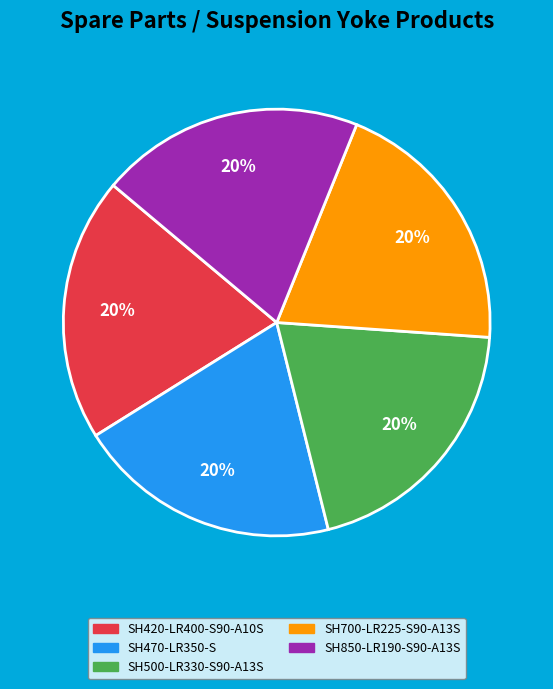

Does SH420-LR400-S90-A10S account for over 50% of the chart?

No